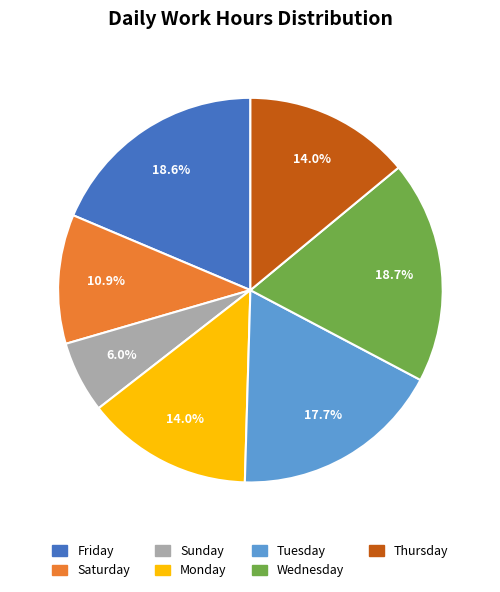

Do 3-Wed and 7-Sun together represent more than half of the pie?

No